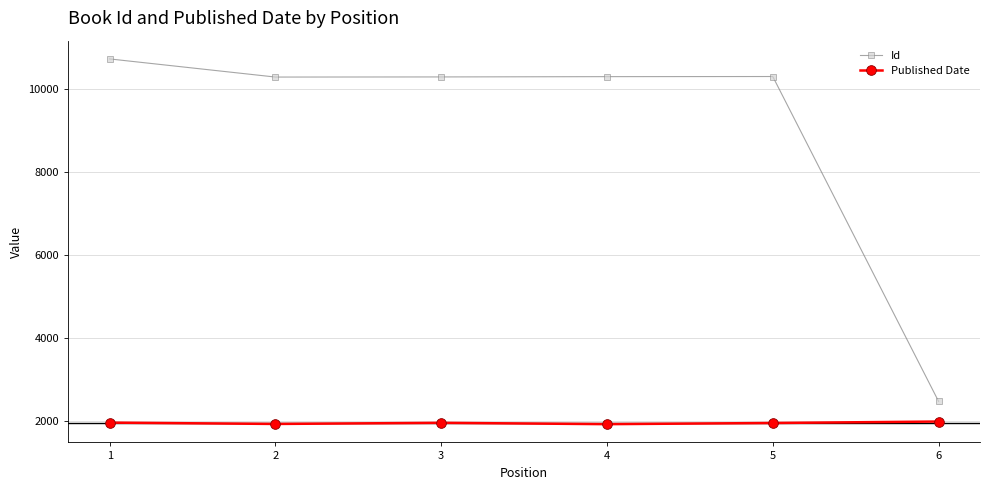

How many data points in Id are less than 10291?

3